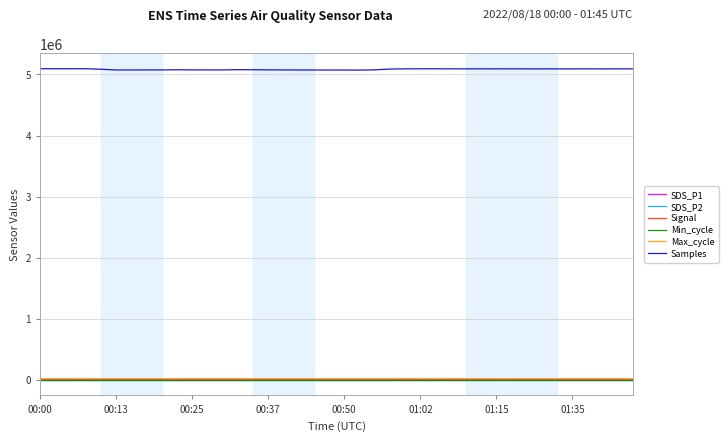

True or false: SDS_P1 and Samples cross at least once.

False